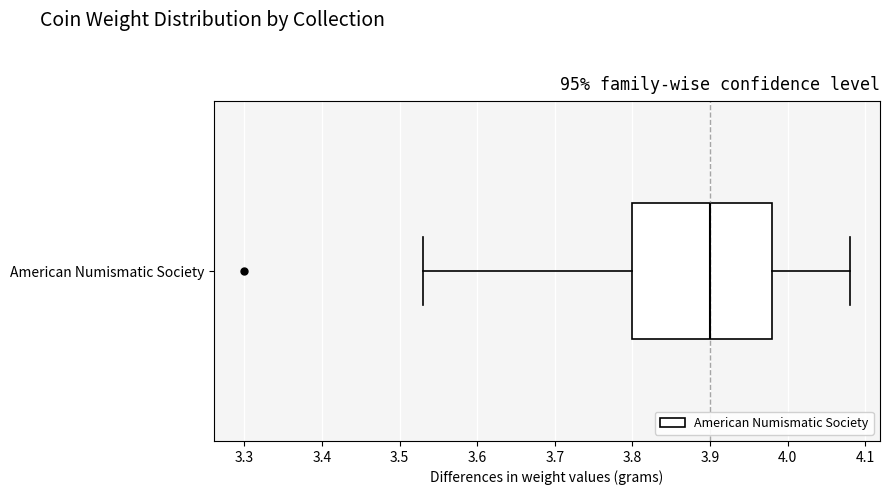

Read this box plot against the x-axis: the position of the median line, the range covered by the box, and the ends of both whiskers. The values are not printed on the chart, so give them approximately, as read against the axis.

median 3.90, box 3.80 to 3.98, whiskers 3.53 to 4.08